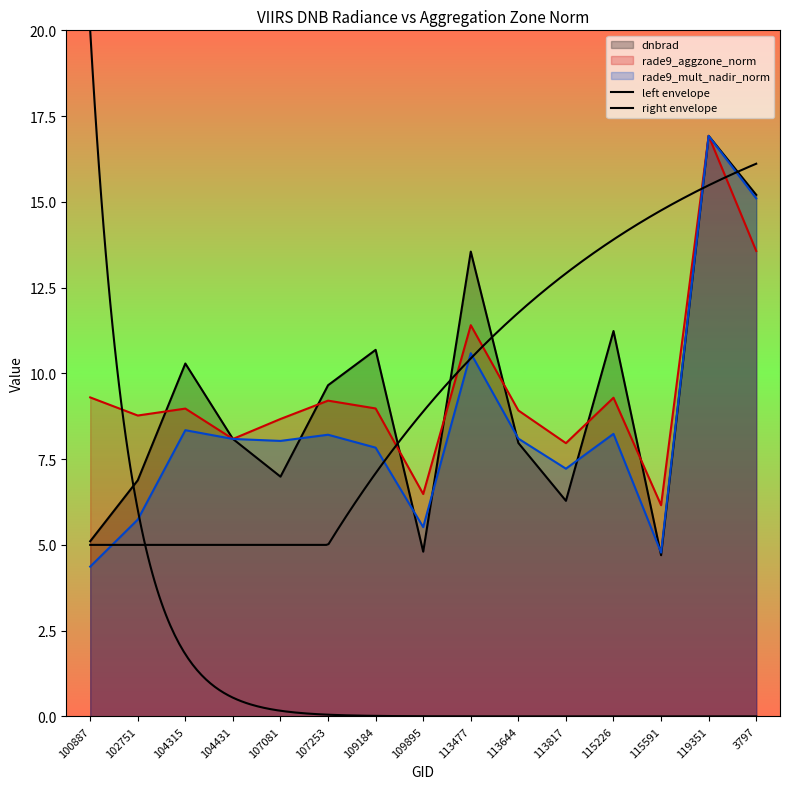

Does the chart display data point markers on the line(s)?

No